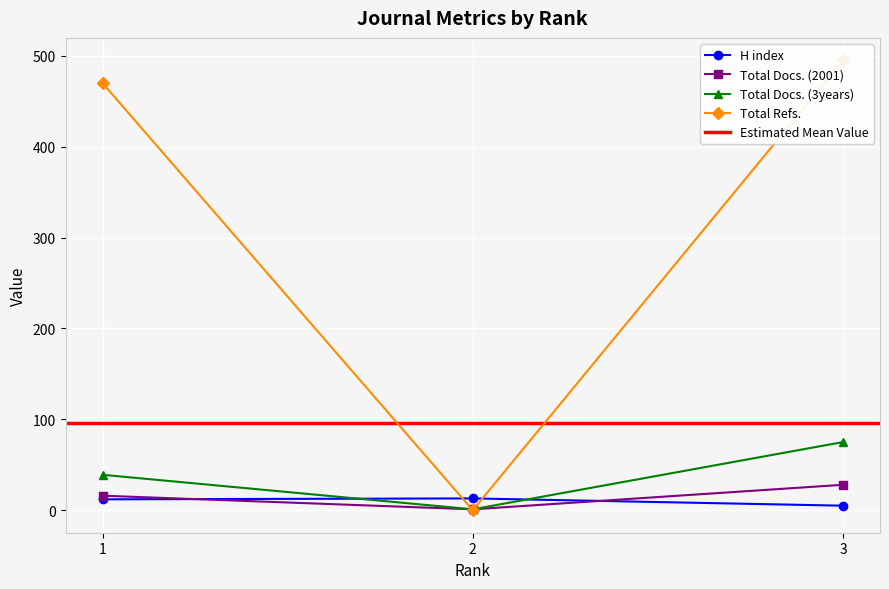

Rank the series at 1 from highest to lowest value.

Total Refs., Total Docs. (3years), Total Docs. (2001), H index